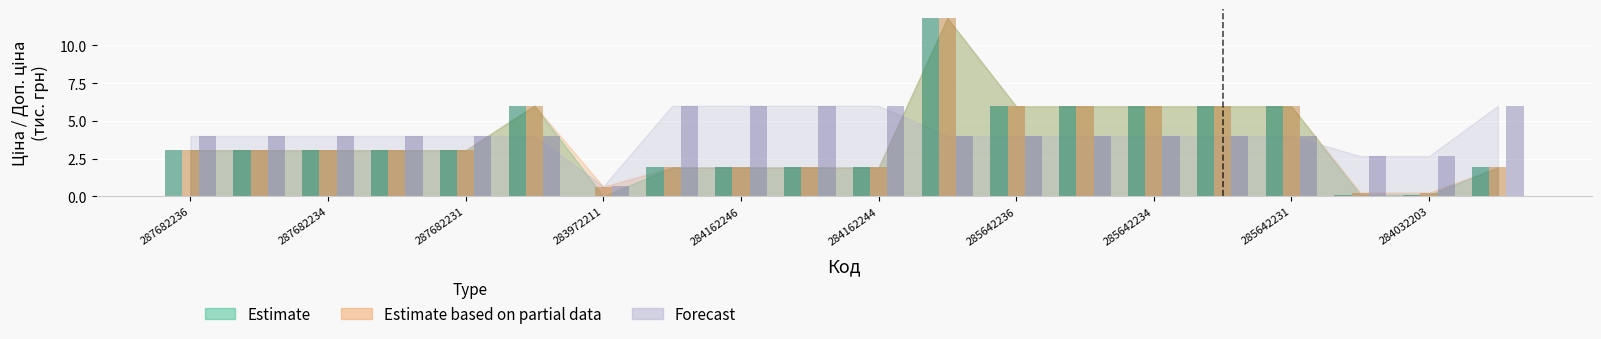

How many bars are there in each group?

3